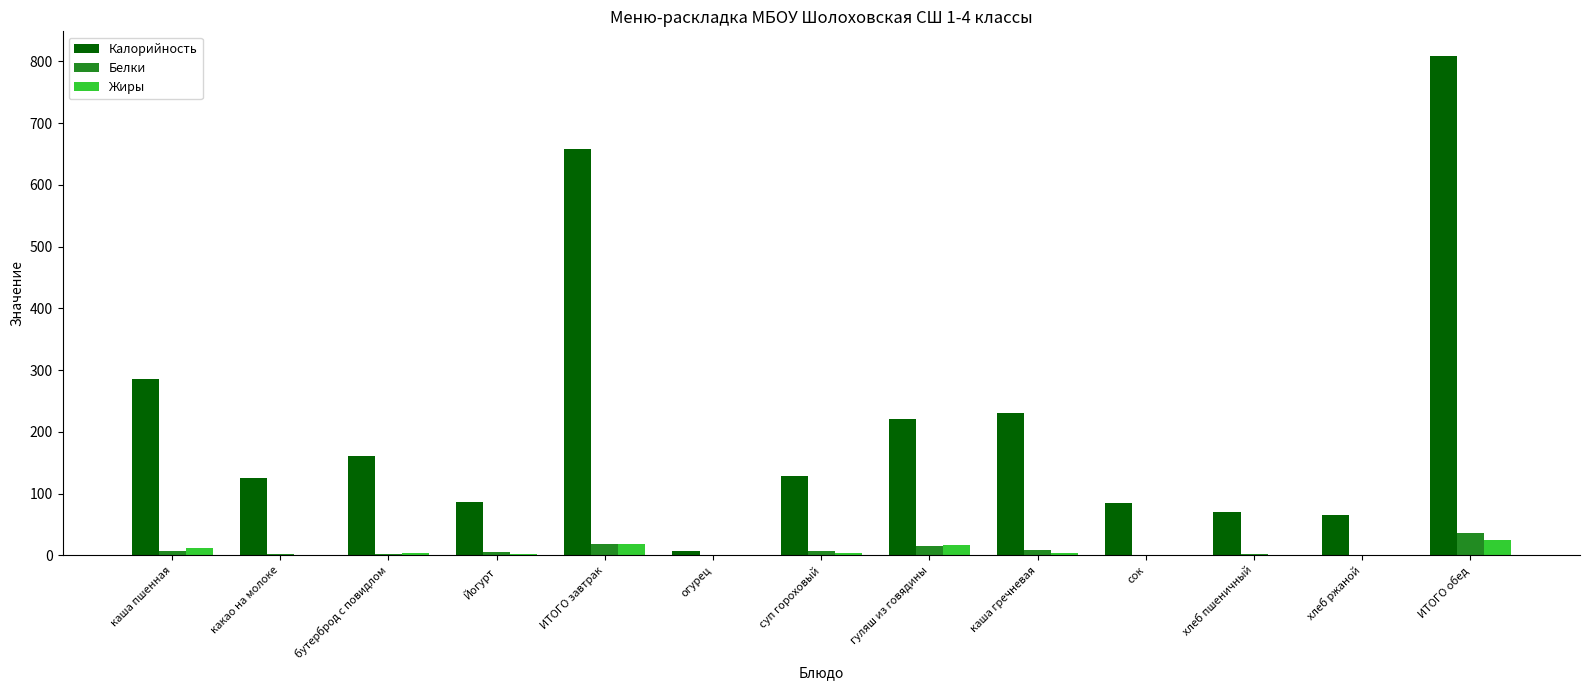

What is the approximate value of Калорийность at каша пшенная?

285.0